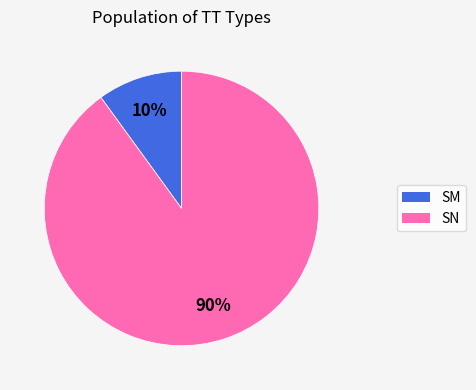

Rank the categories by value from lowest to highest.

SM, SN